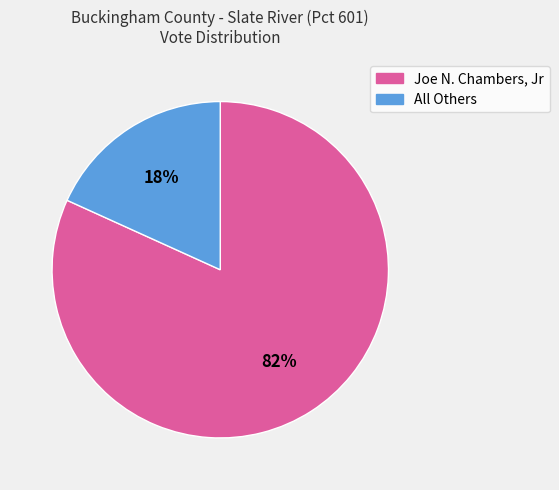

Between All Others and Joe N. Chambers, Jr, which is larger?

Joe N. Chambers, Jr